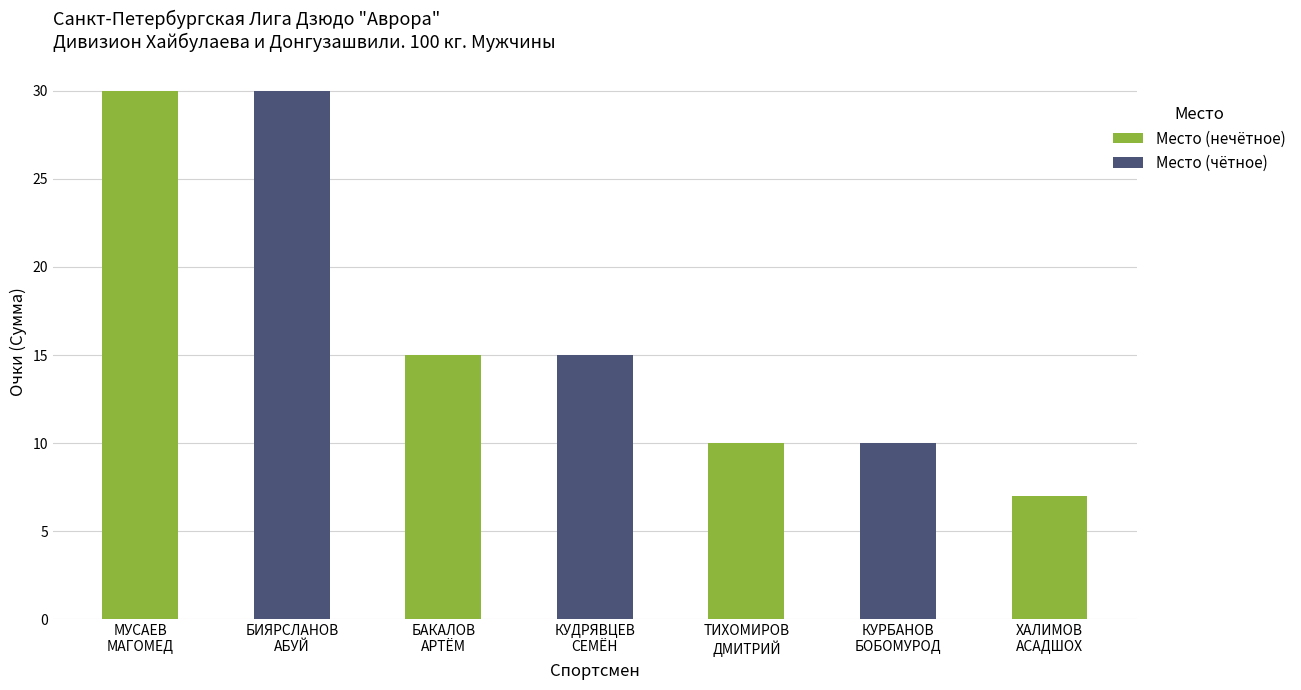

What is the sum of all values?

117